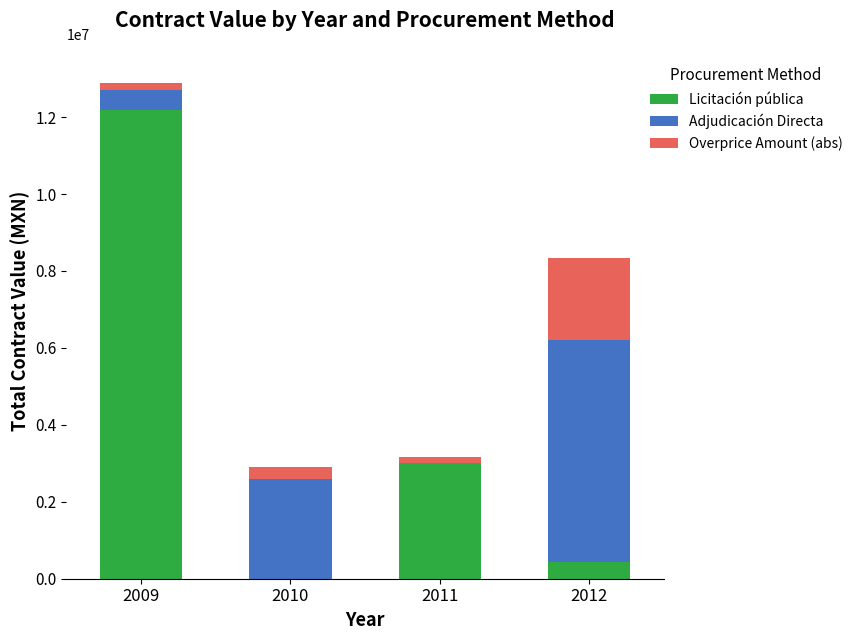

How many categories are shown in the chart?

4